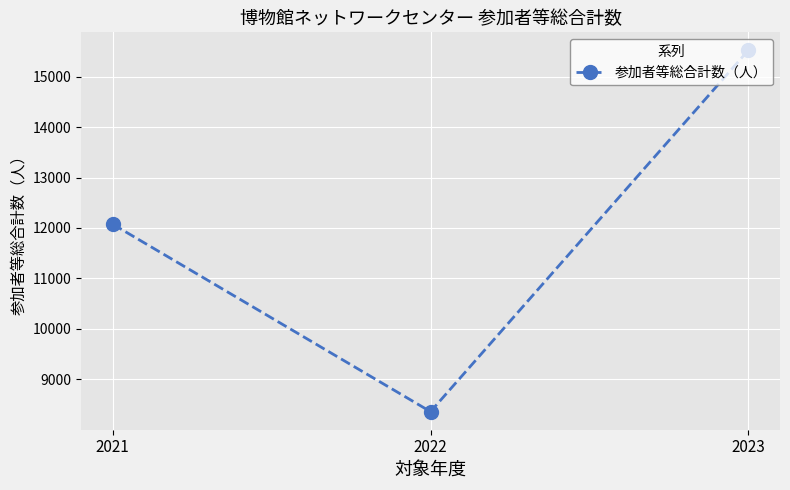

What is the average value?

11985